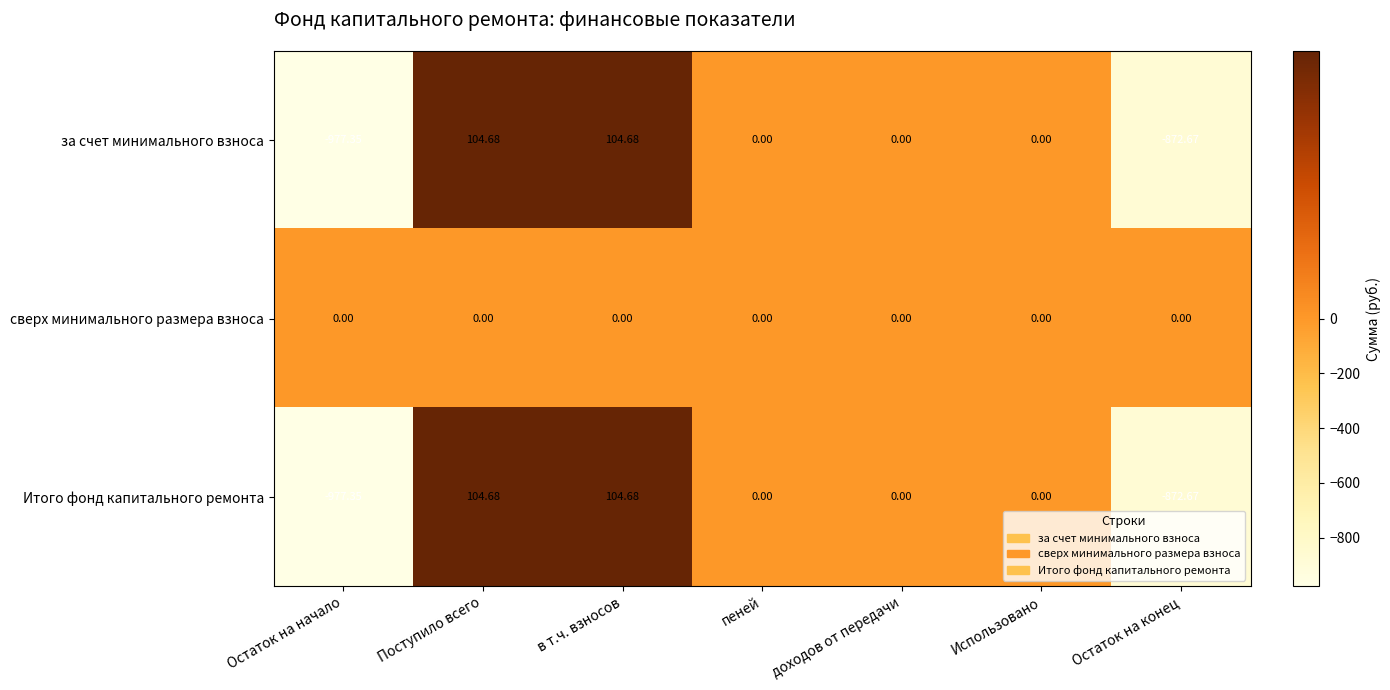

Is the value of Итого фонд капитального ремонта at доходов от передачи greater than the value of за счет минимального взноса at Поступило всего?

No